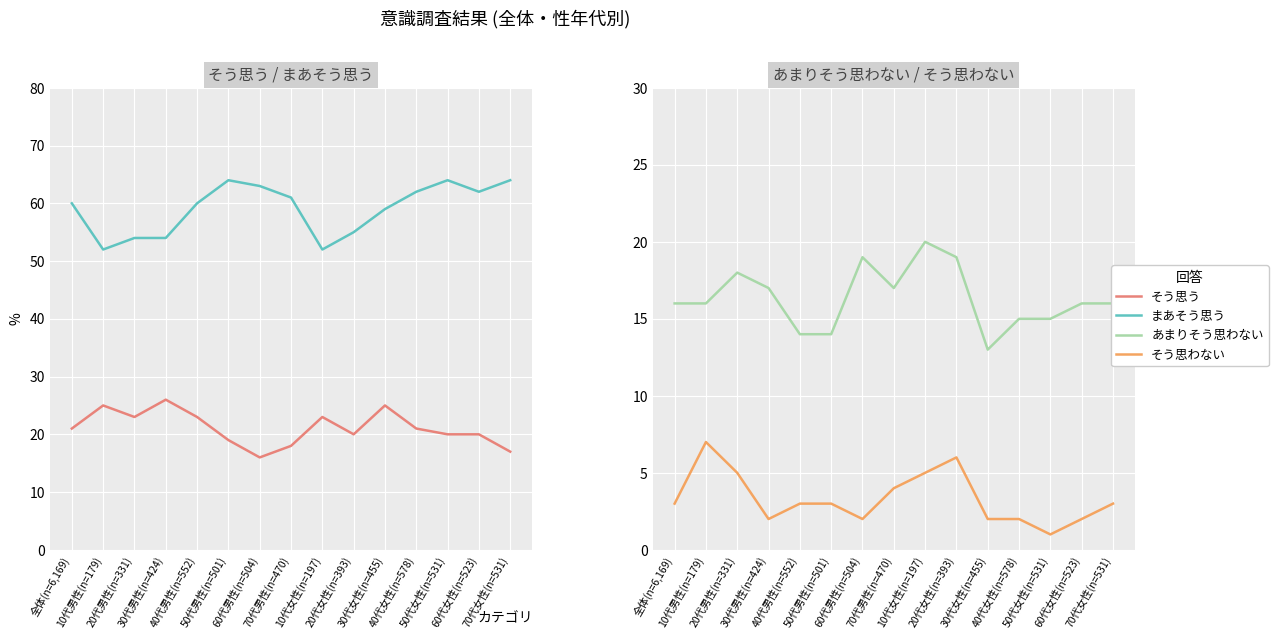

How many interior local valleys does the あまりそう思わない series have?

2